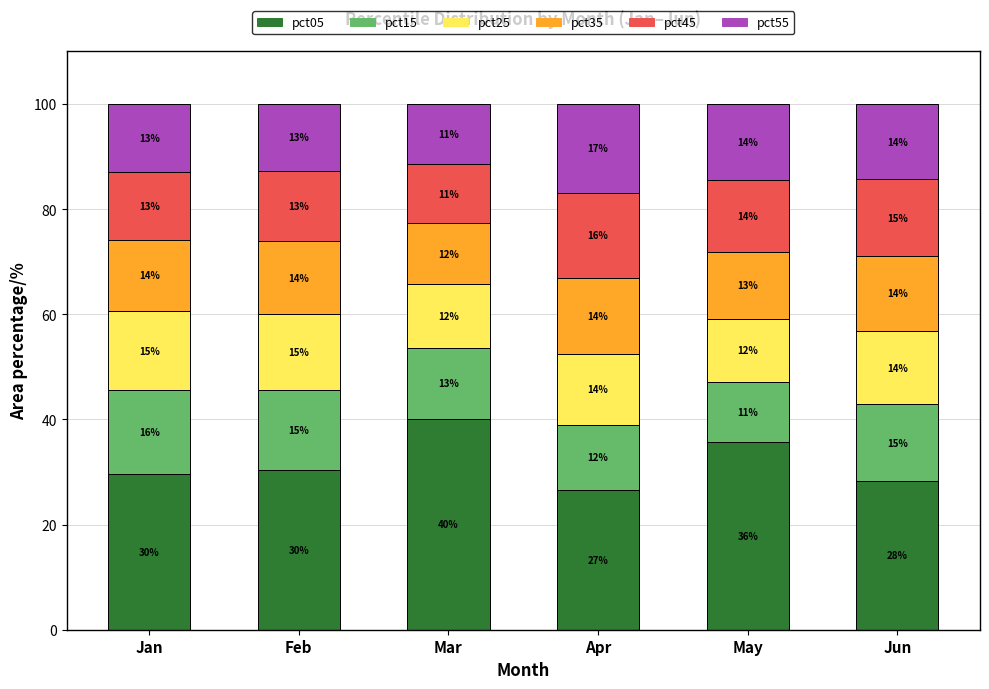

Does the chart contain any negative values?

No